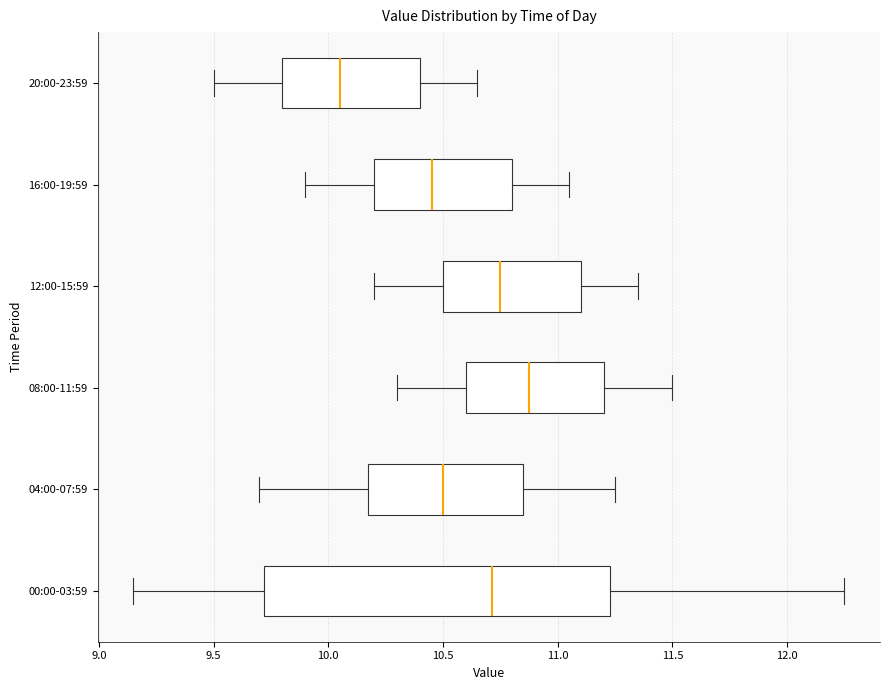

Which box is the widest, from its left edge to its right edge?

00:00-03:59